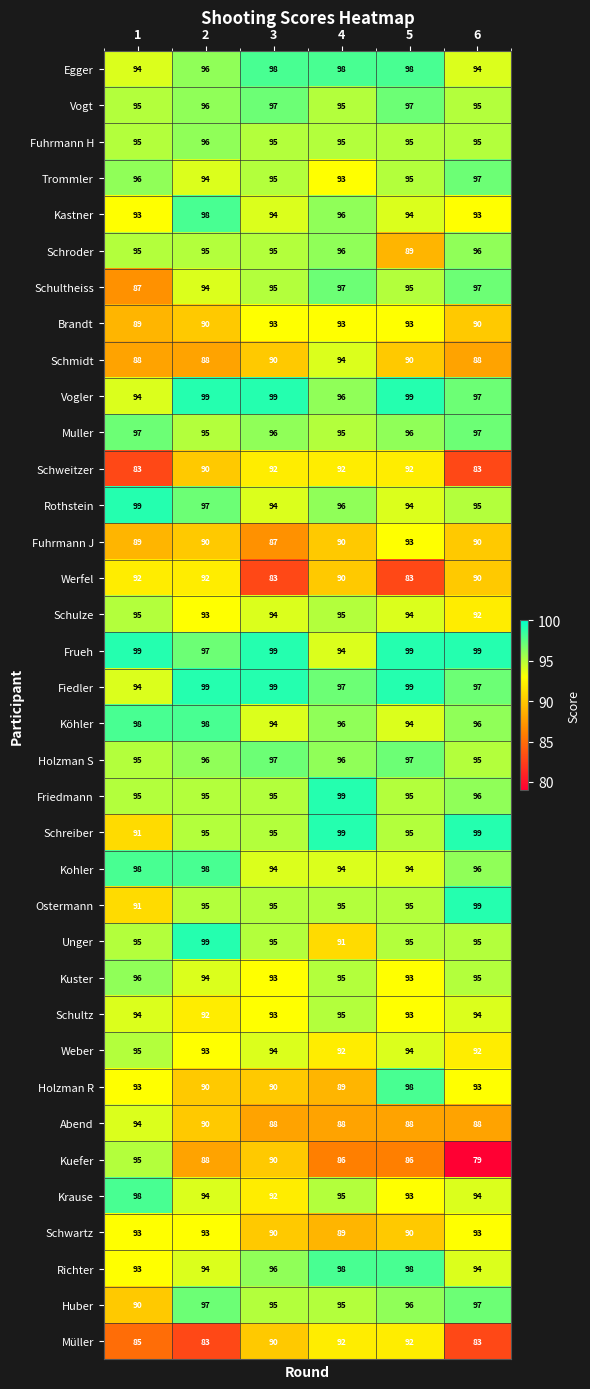

The value of Müller at 1 is 85. True or false?

True